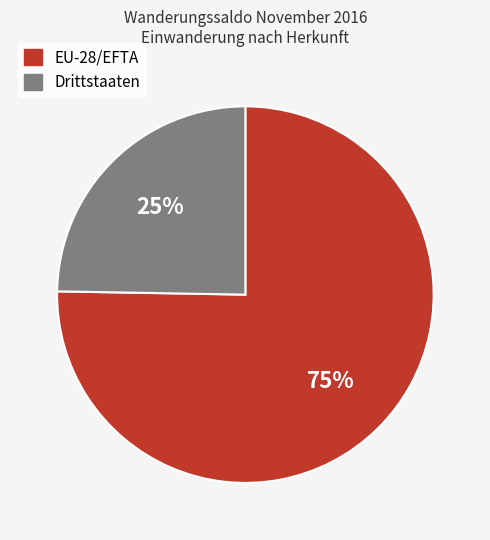

How many slices are in this pie chart?

2